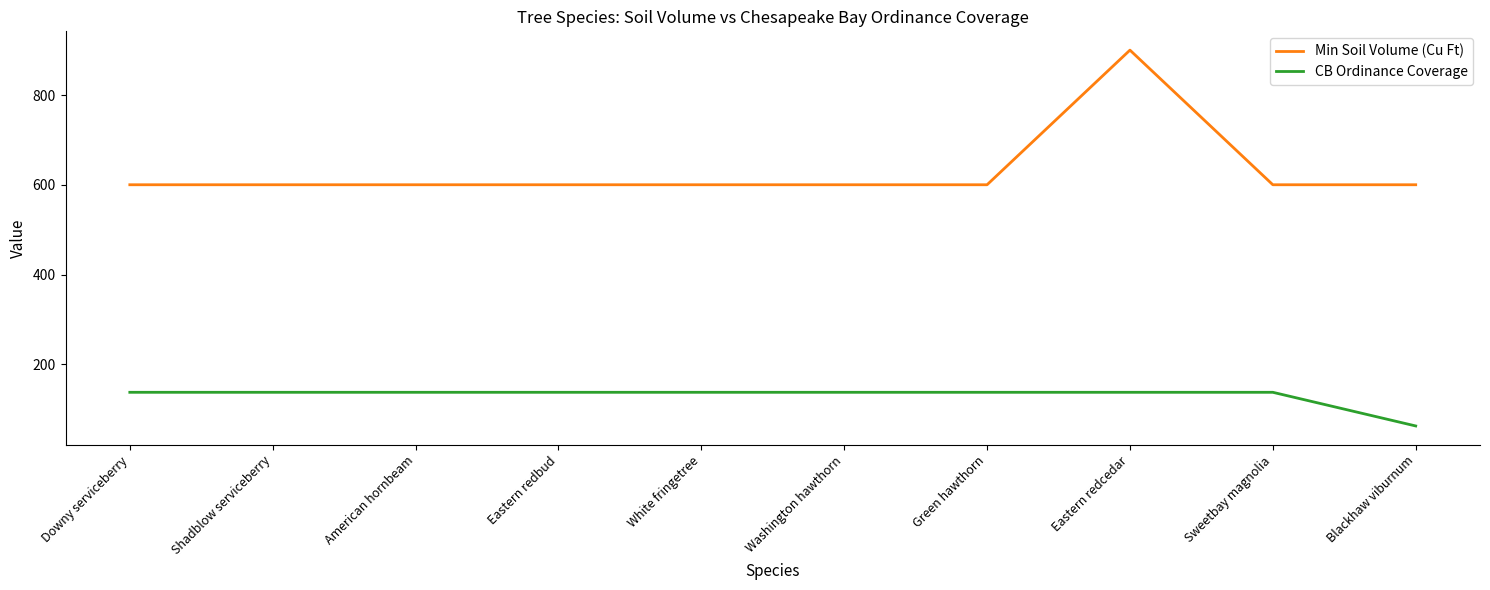

True or false: CB Ordinance Coverage and Min Soil Volume (Cu Ft) intersect in this chart.

False